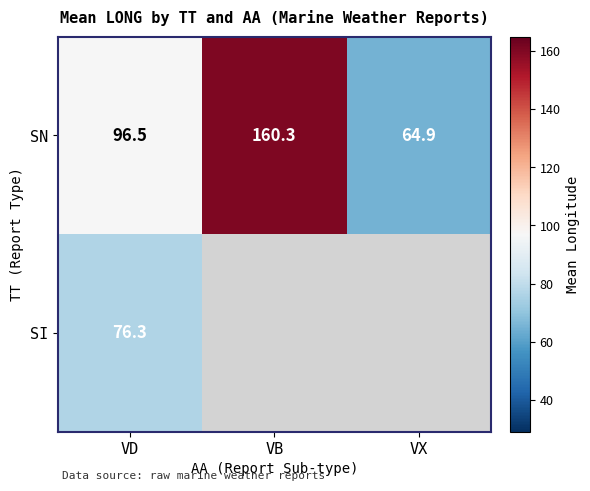

Which category has the lowest value in the SN series?

VX